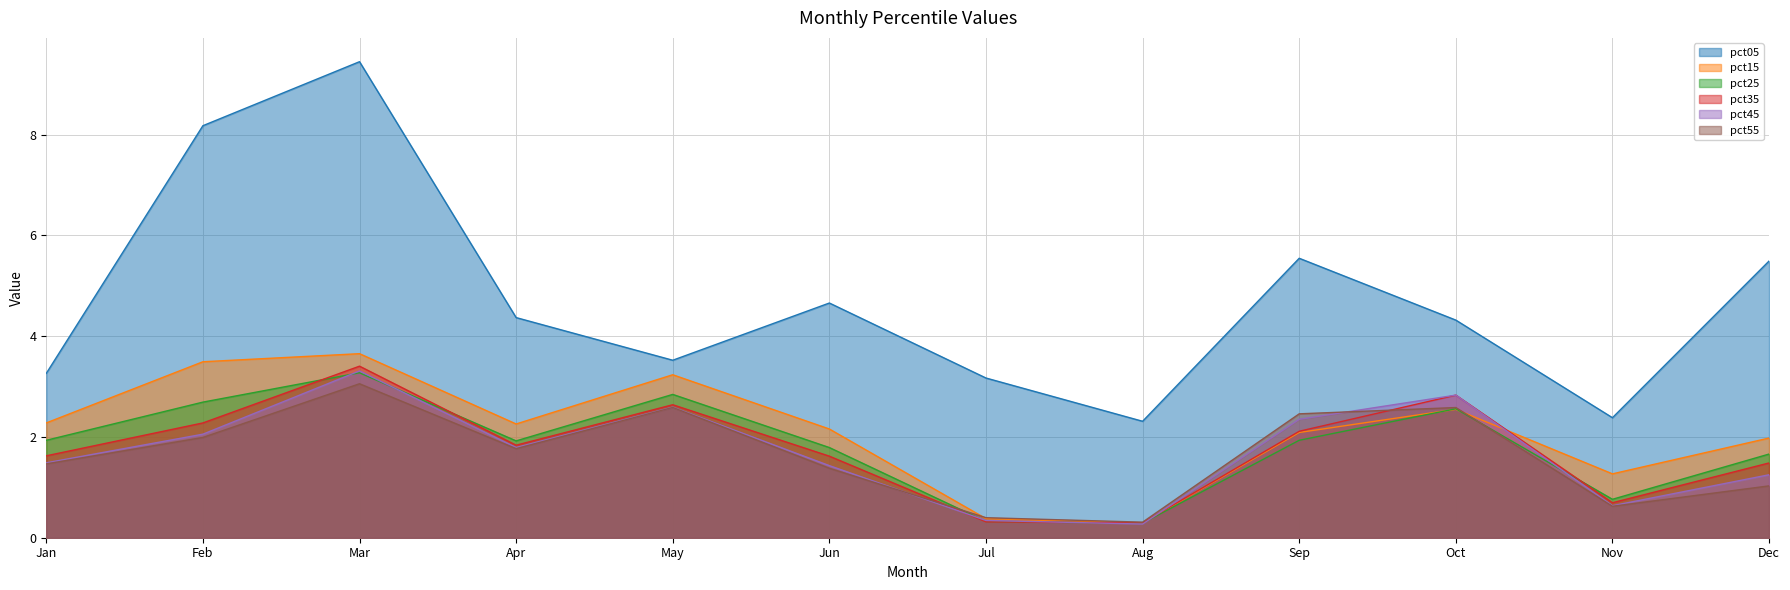

The value of pct15 at Nov is 0.8. True or false?

False